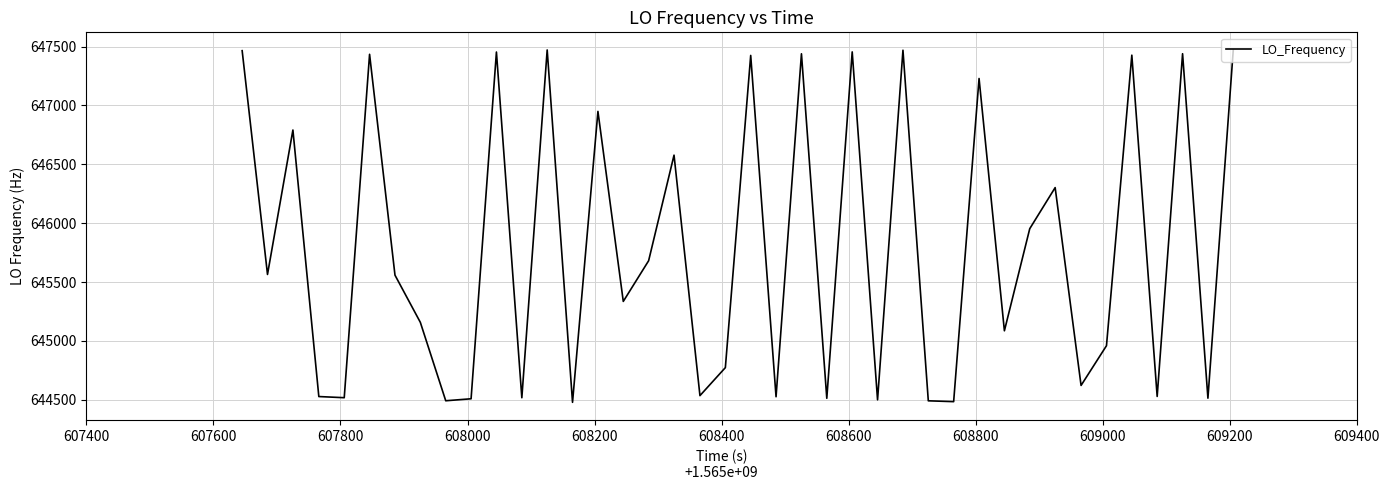

What is the smallest value displayed?

644478.1